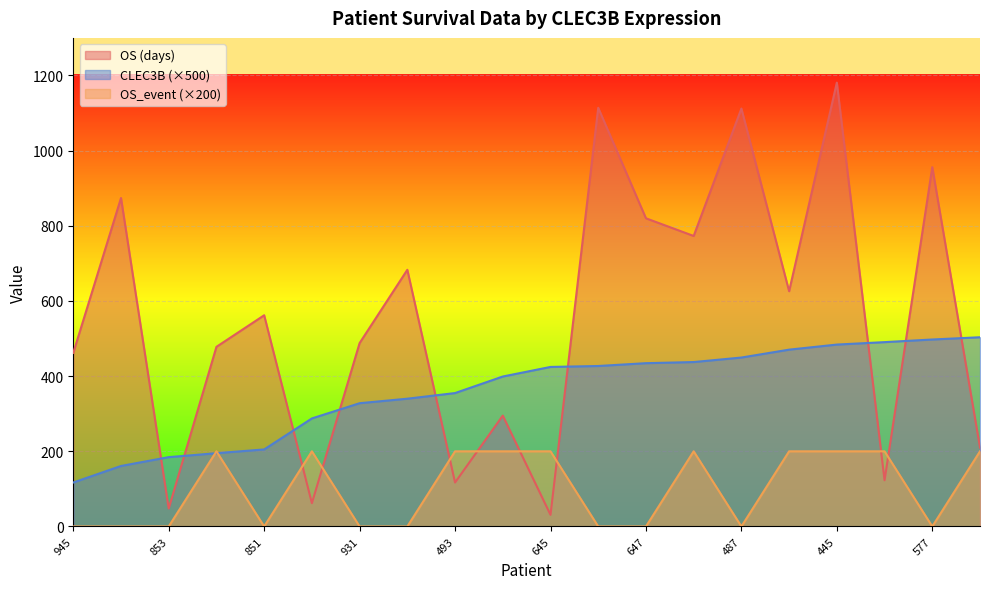

What is the difference between the OS (days) values at 953 and 131?

503.0